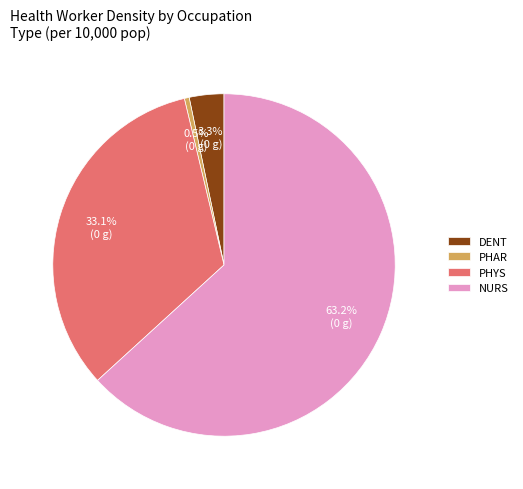

Between PHYS and PHAR, which is larger?

PHYS